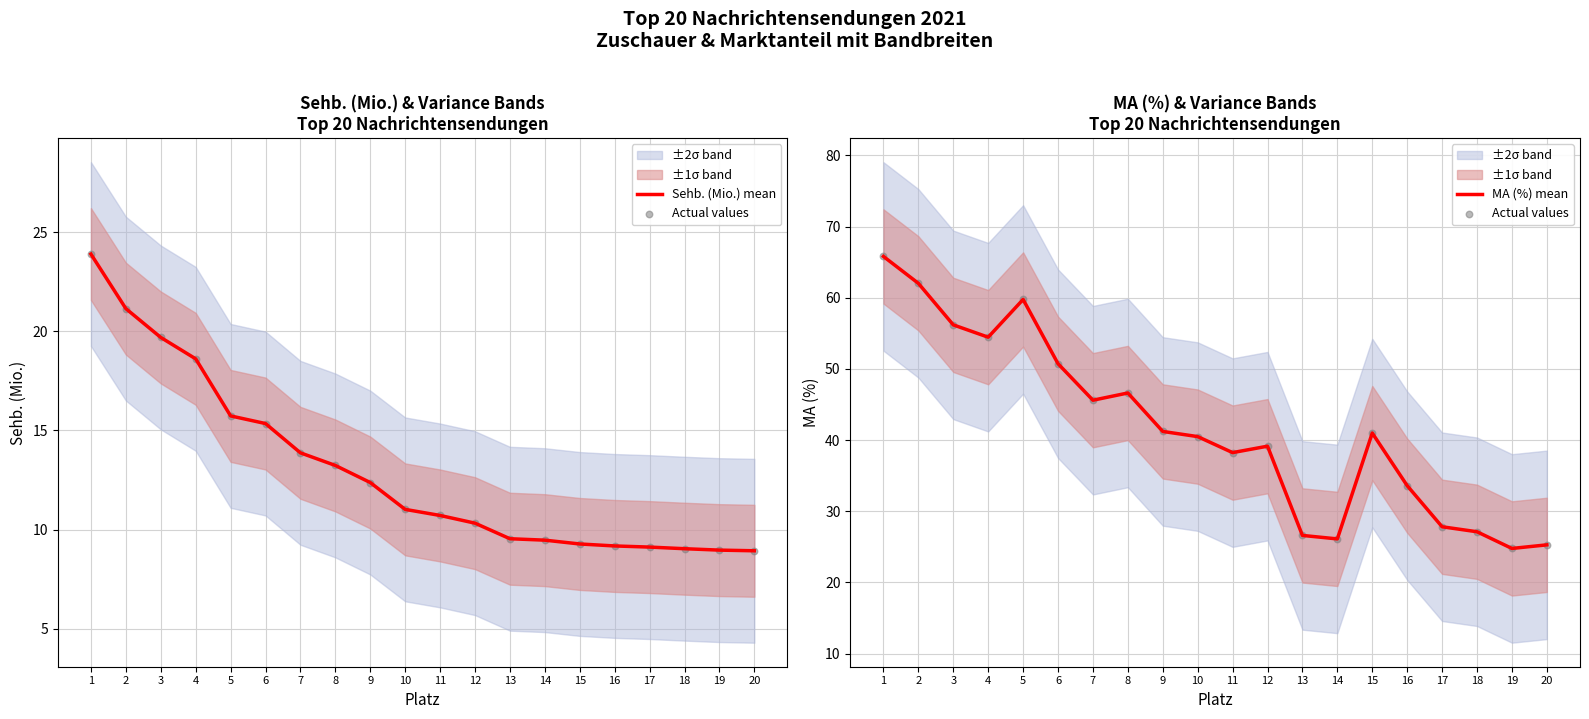

At how many categories does at least one series exceed 61?

2